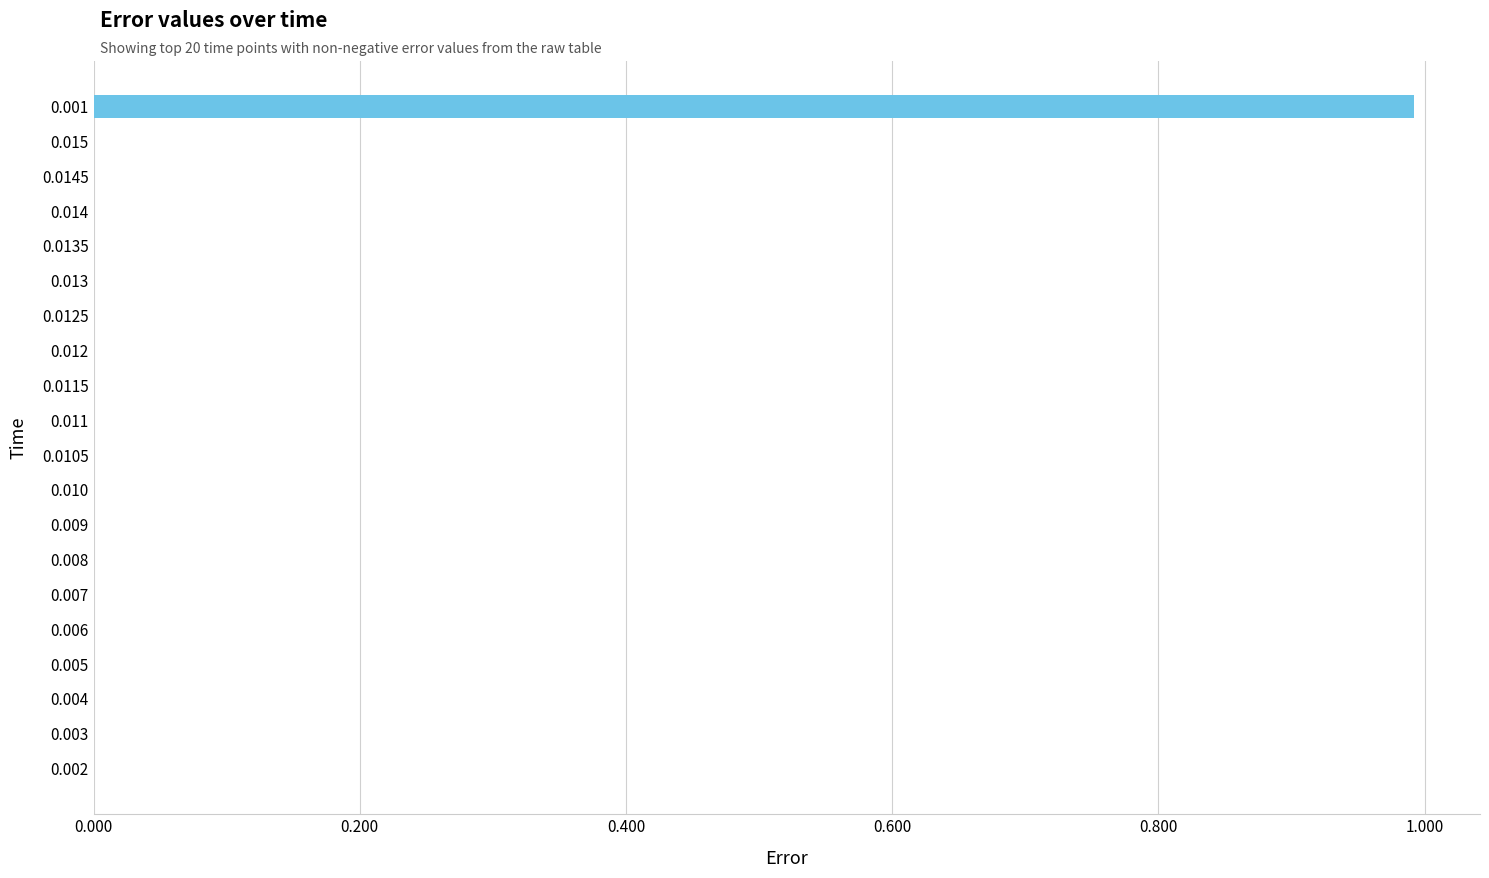

Are the bars horizontal?

Yes